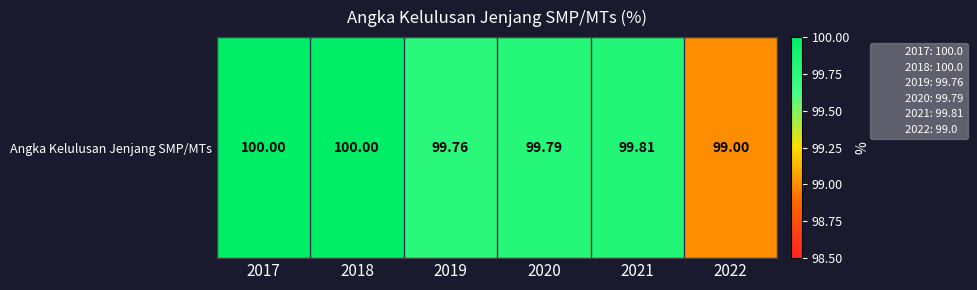

What is the average value?

99.7